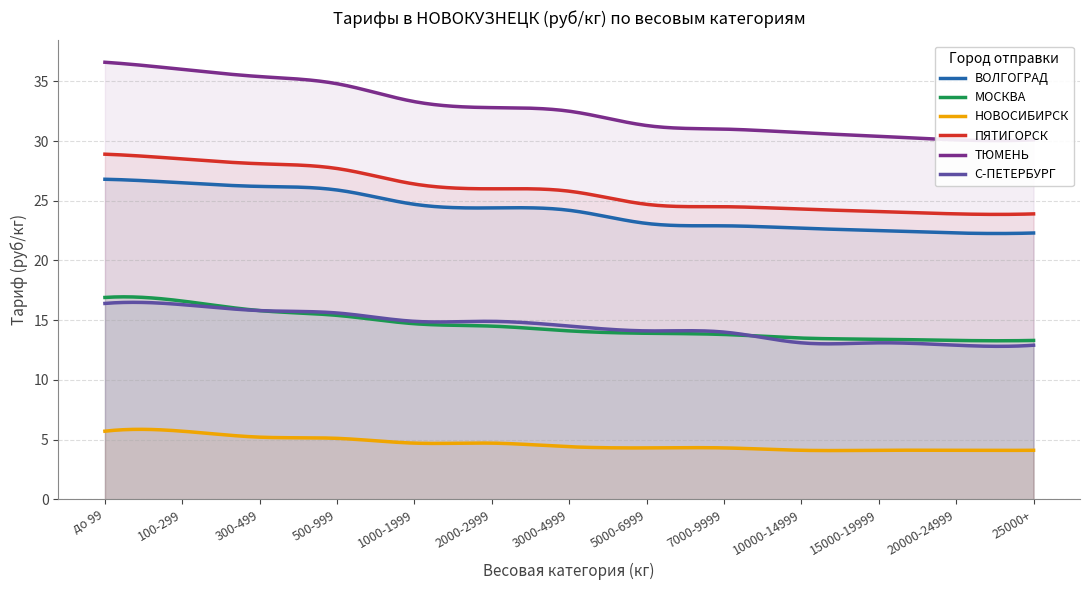

What is the maximum value shown in the chart?

36.6